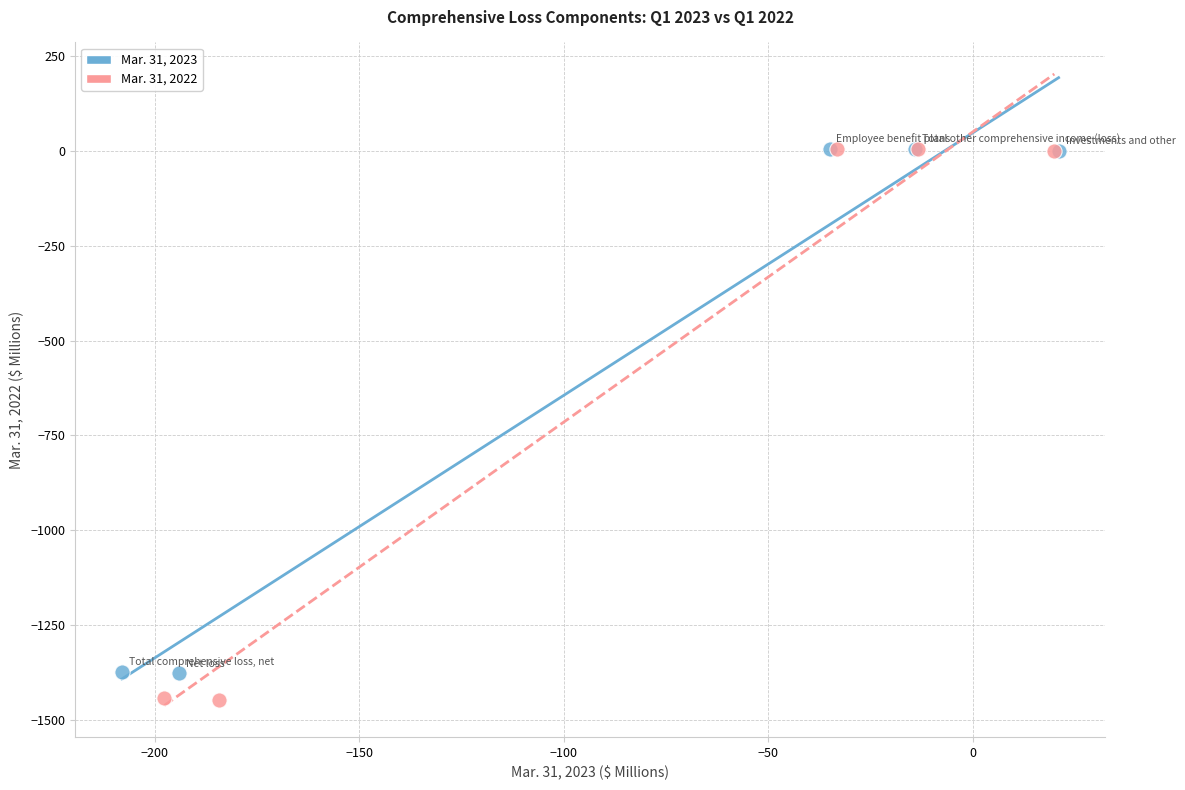

What are all the series names shown in the legend?

Mar. 31, 2023, Mar. 31, 2022